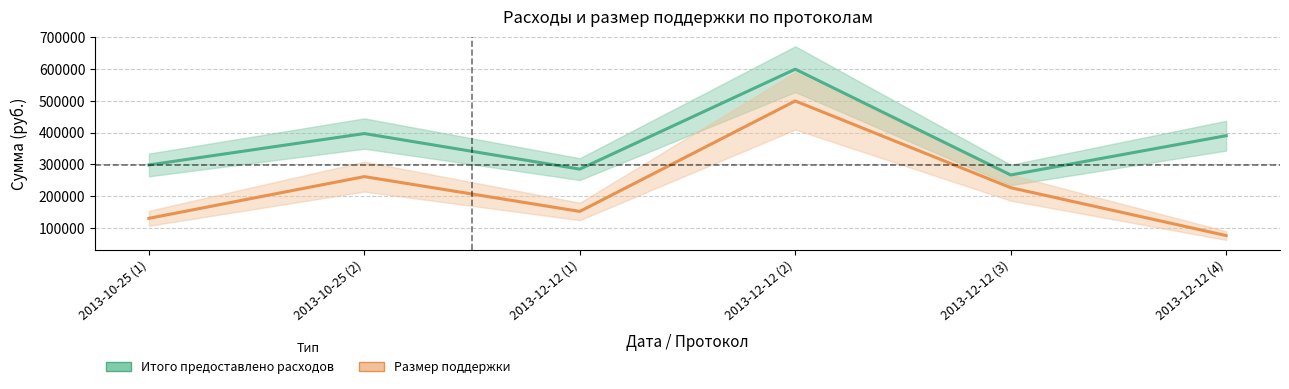

How many data points in Итого предоставлено расходов are less than 390673?

3